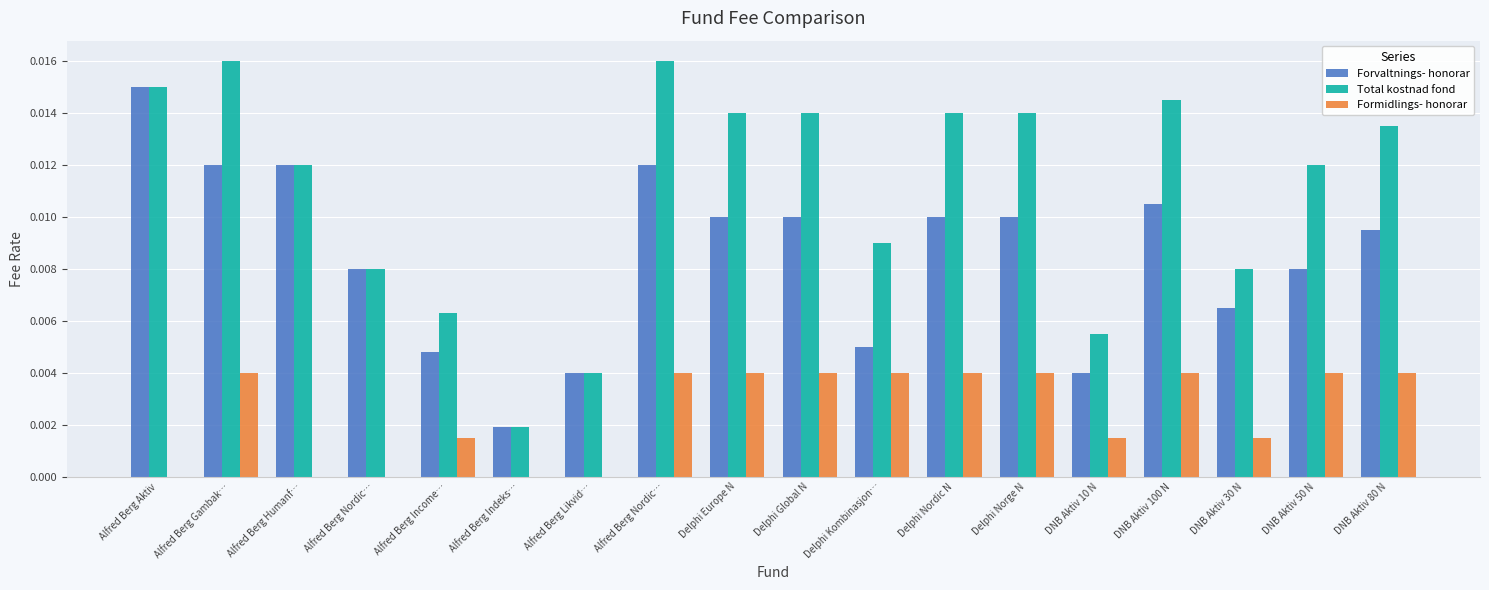

Which series has the widest spread of values?

Total kostnad fond